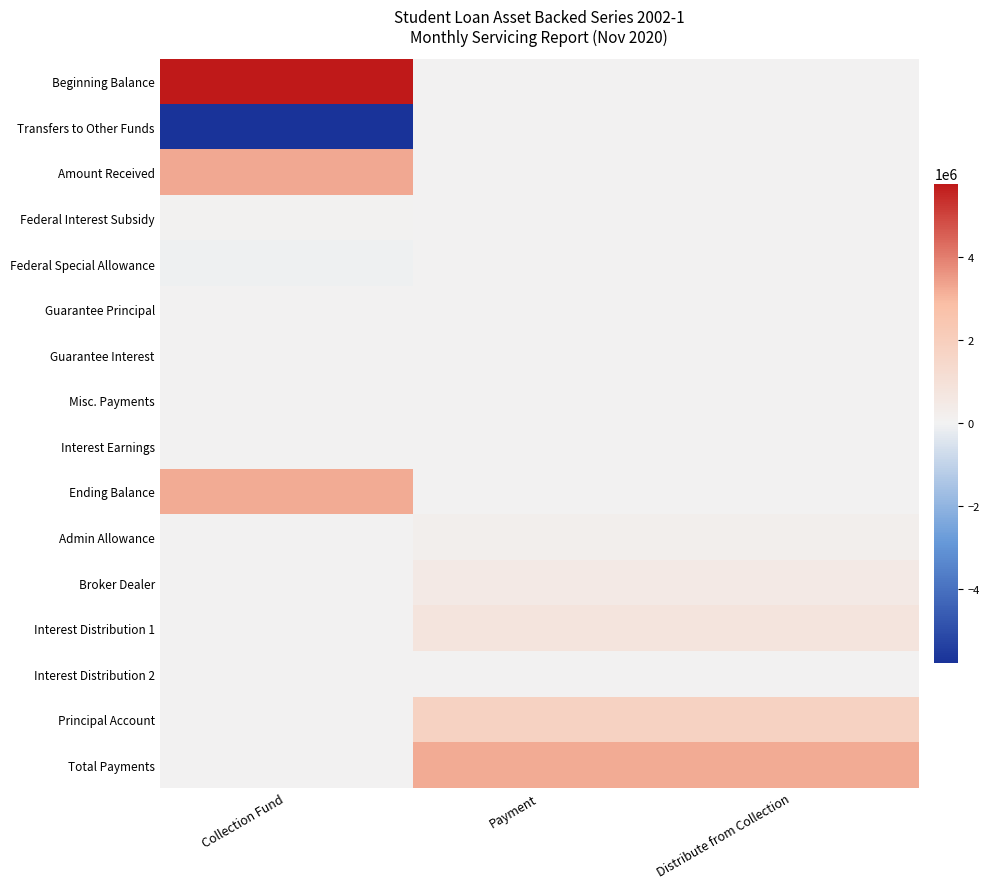

Reading right to left, transcribe all the data shown in this chart.

Beginning Balance: Distribute from Collection=0.0	Payment=0.0	Collection Fund=5764078.7
Transfers to Other Funds: Distribute from Collection=0.0	Payment=0.0	Collection Fund=-5764078.7
Amount Received: Distribute from Collection=0.0	Payment=0.0	Collection Fund=3250523.4
Federal Interest Subsidy: Distribute from Collection=0.0	Payment=0.0	Collection Fund=46065.4
Federal Special Allowance: Distribute from Collection=0.0	Payment=0.0	Collection Fund=-79656.4
Guarantee Principal: Distribute from Collection=0.0	Payment=0.0	Collection Fund=0.0
Guarantee Interest: Distribute from Collection=0.0	Payment=0.0	Collection Fund=82.8
Misc. Payments: Distribute from Collection=0.0	Payment=0.0	Collection Fund=0.0
Interest Earnings: Distribute from Collection=0.0	Payment=0.0	Collection Fund=105.2
Ending Balance: Distribute from Collection=0.0	Payment=0.0	Collection Fund=3217120.4
Admin Allowance: Distribute from Collection=190276.3	Payment=190276.3	Collection Fund=0.0
Broker Dealer: Distribute from Collection=453056.2	Payment=453056.2	Collection Fund=0.0
Interest Distribution 1: Distribute from Collection=772181.0	Payment=772181.0	Collection Fund=0.0
Interest Distribution 2: Distribute from Collection=23305.1	Payment=23305.1	Collection Fund=0.0
Principal Account: Distribute from Collection=1778301.8	Payment=1778301.8	Collection Fund=0.0
Total Payments: Distribute from Collection=3217120.4	Payment=3217120.4	Collection Fund=0.0